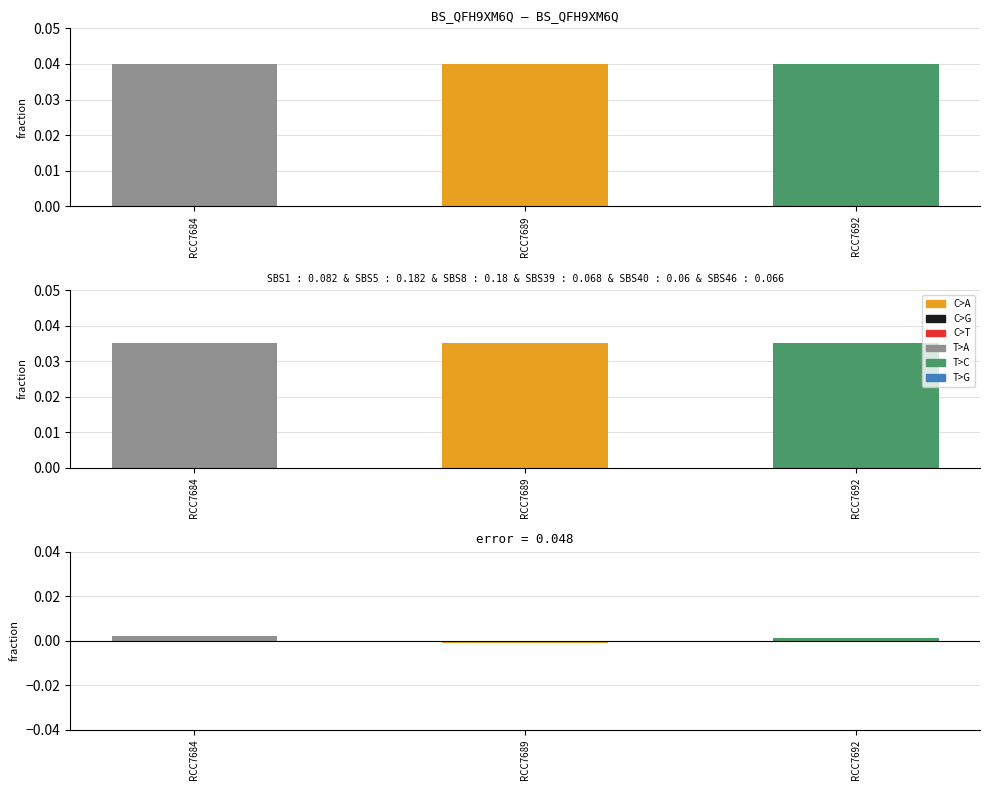

At which category does the chart reach its minimum across all series?

RCC7689